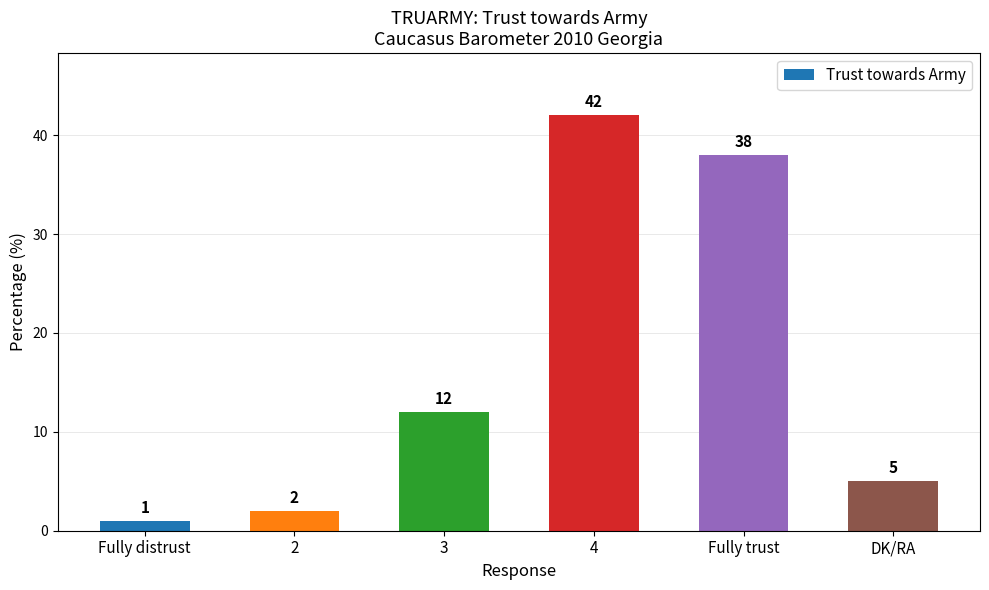

How many data points does each series have?

6